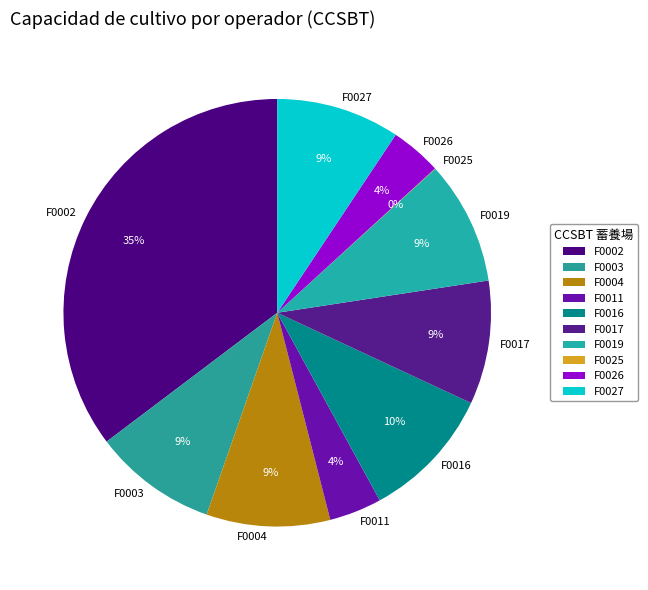

To the nearest percent, what percentage of the pie is F0019?

9%